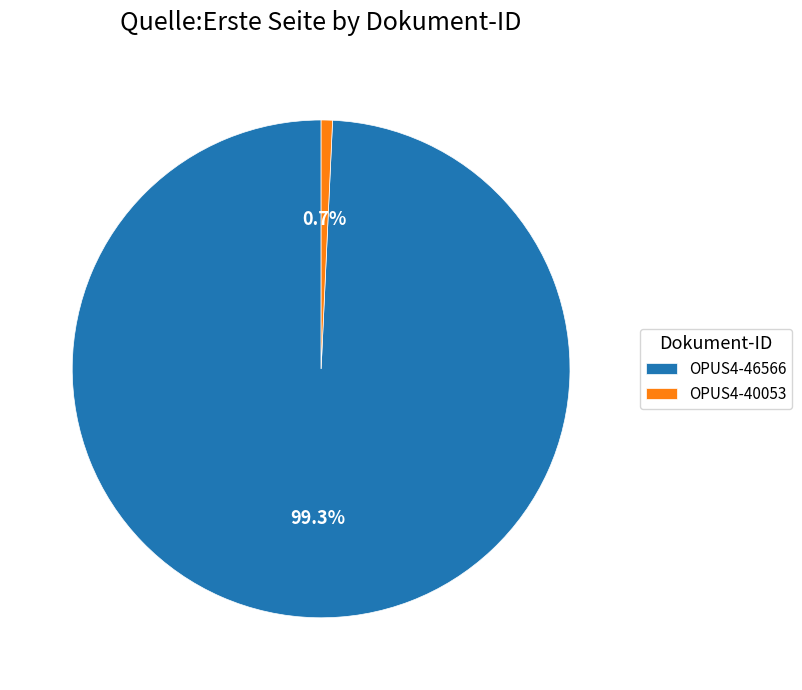

Rank the categories by value from highest to lowest.

OPUS4-46566, OPUS4-40053